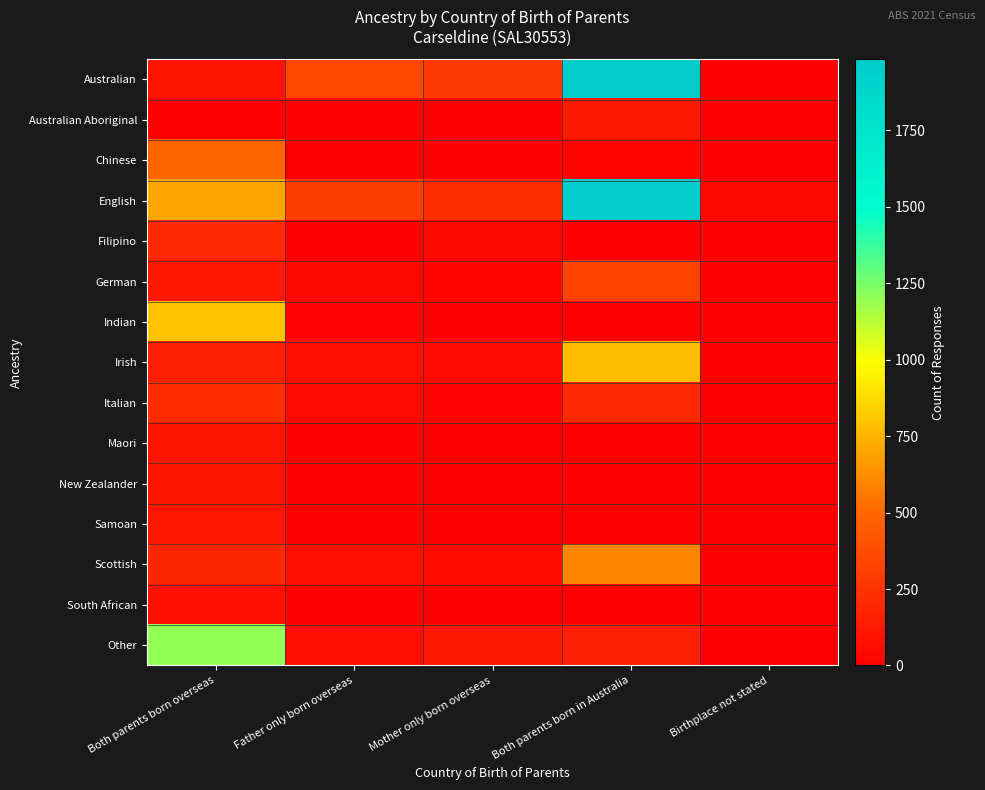

At how many categories does at least one series exceed 809?

2